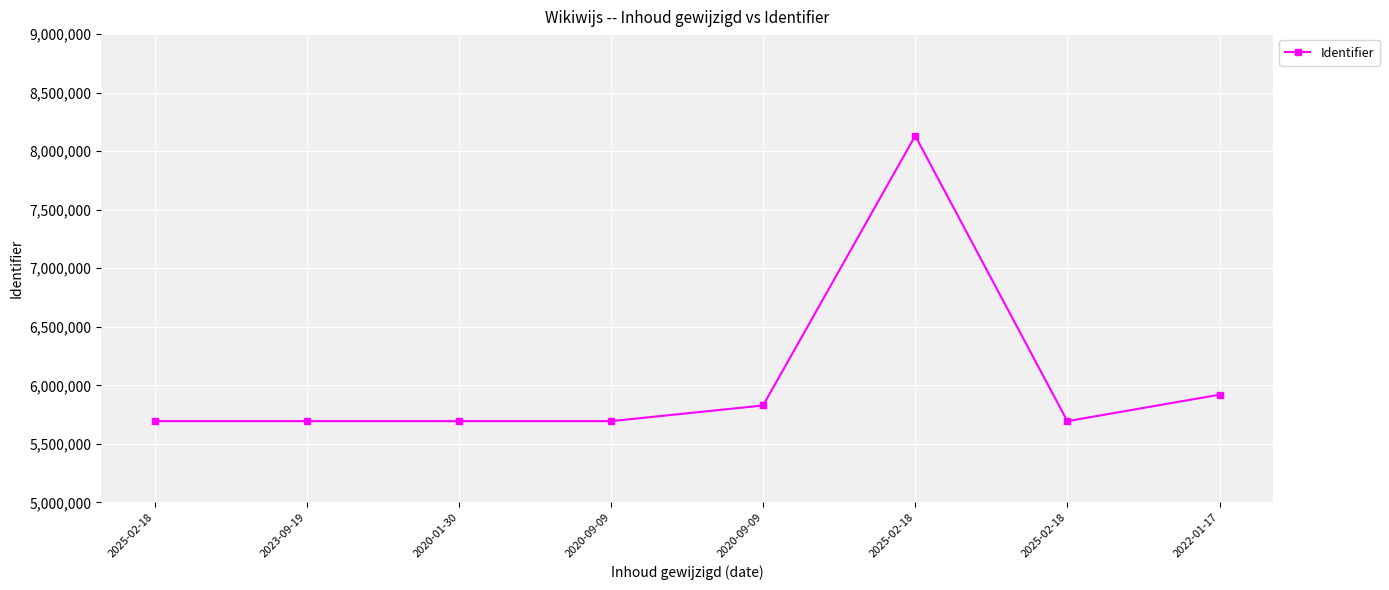

Is this an area chart (filled region under the line)?

No